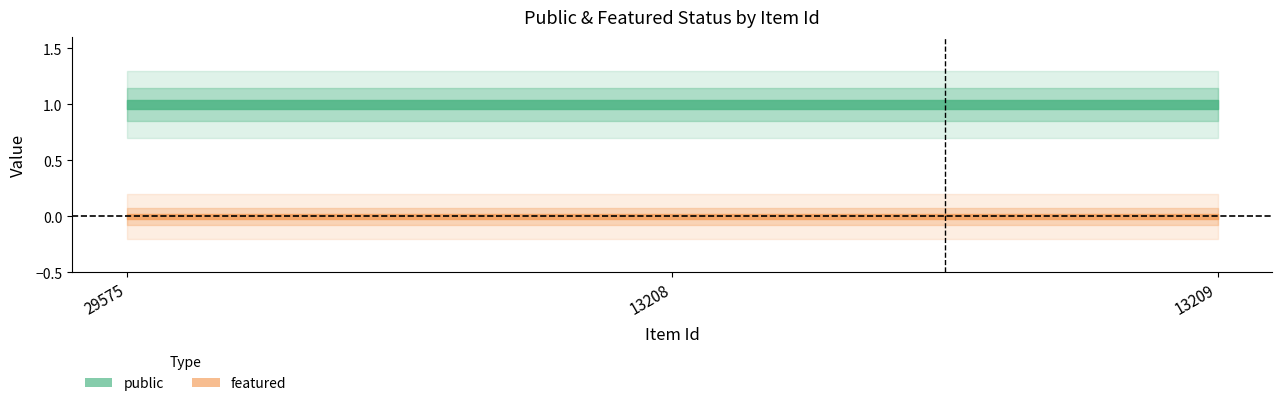

List the series in order of their peak value, lowest first.

featured, public